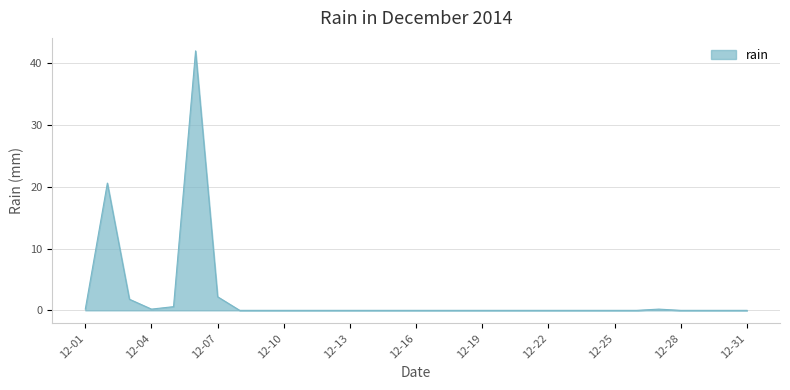

What is the maximum value shown in the chart?

42.0